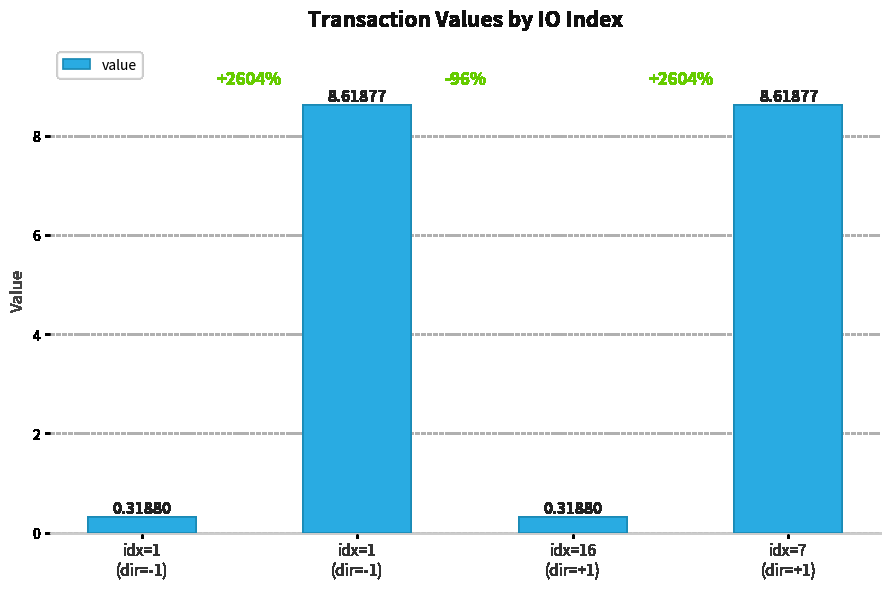

Where does the data first go above 8?

idx=1
(dir=-1)